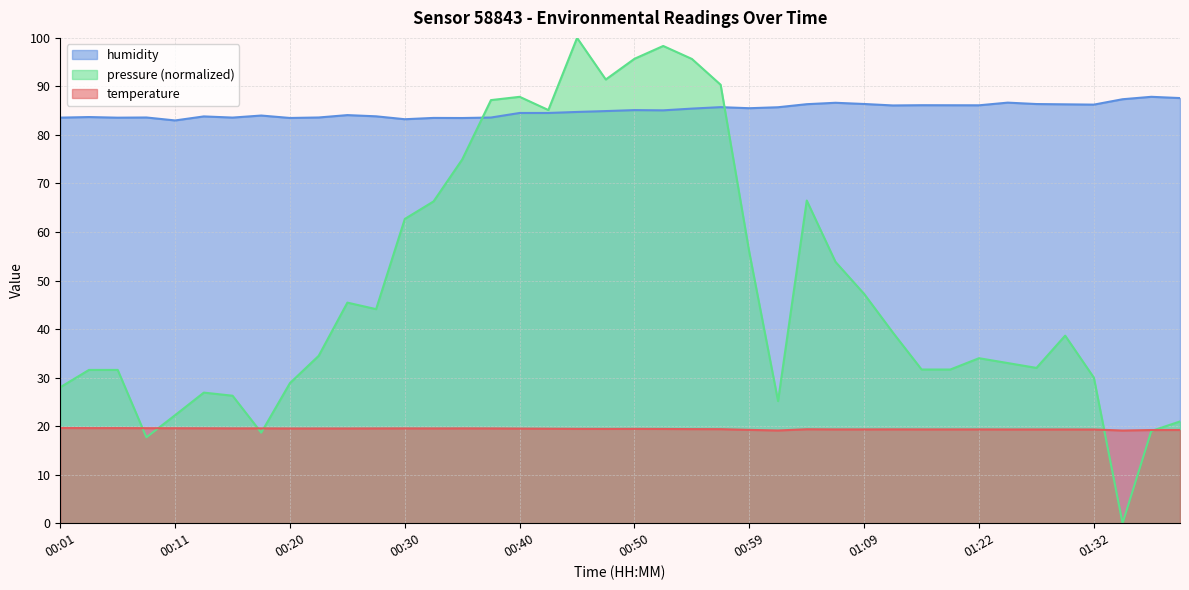

Between 00:30 and 00:28, which is larger?

00:30